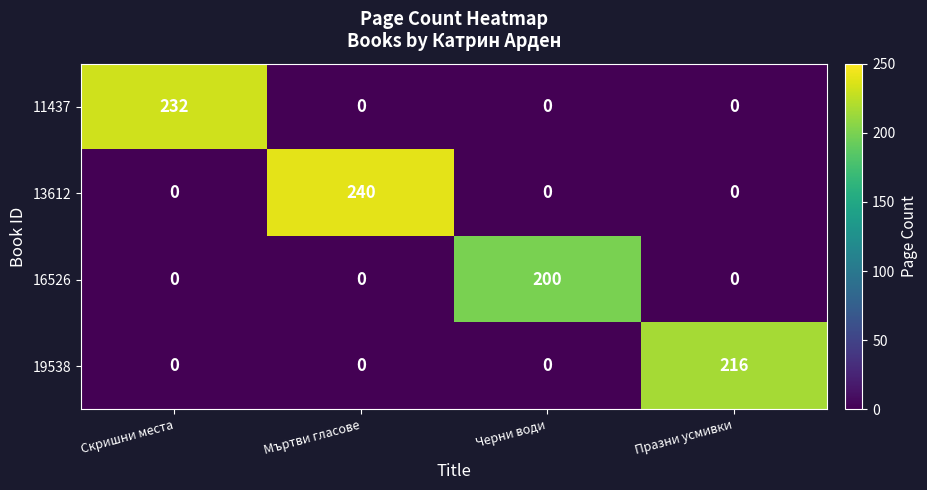

Reading left to right, transcribe all the data shown in this chart.

11437: 232	0	0	0
13612: 0	240	0	0
16526: 0	0	200	0
19538: 0	0	0	216